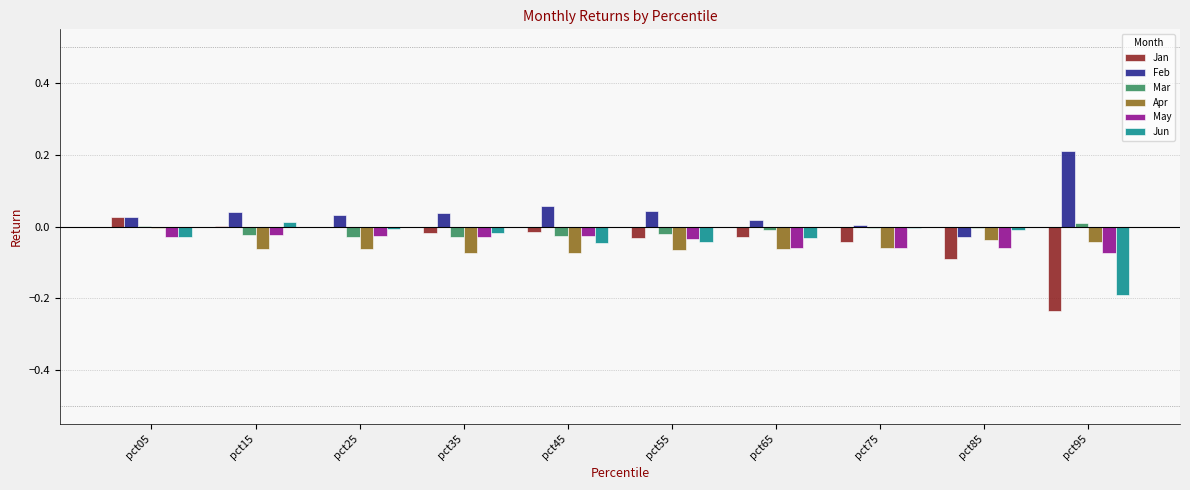

How many distinct data groups are displayed?

6